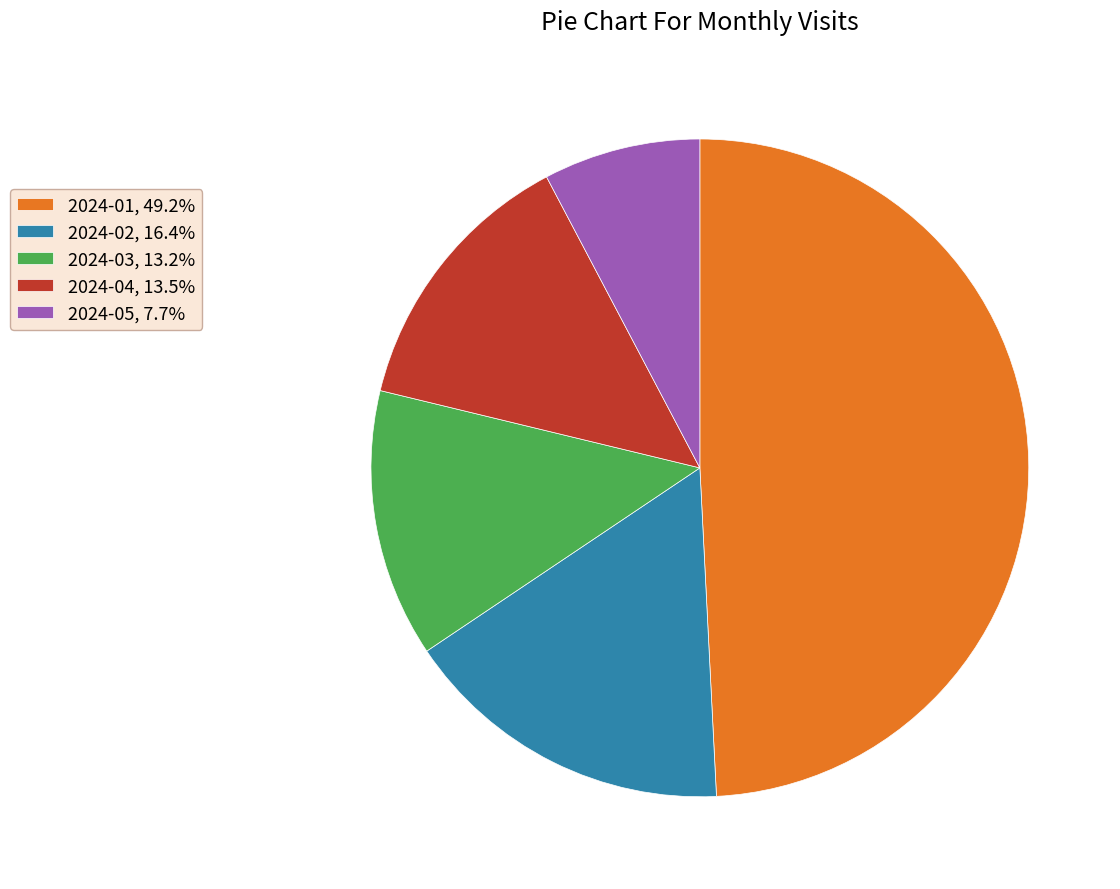

How many slices are in this pie chart?

5